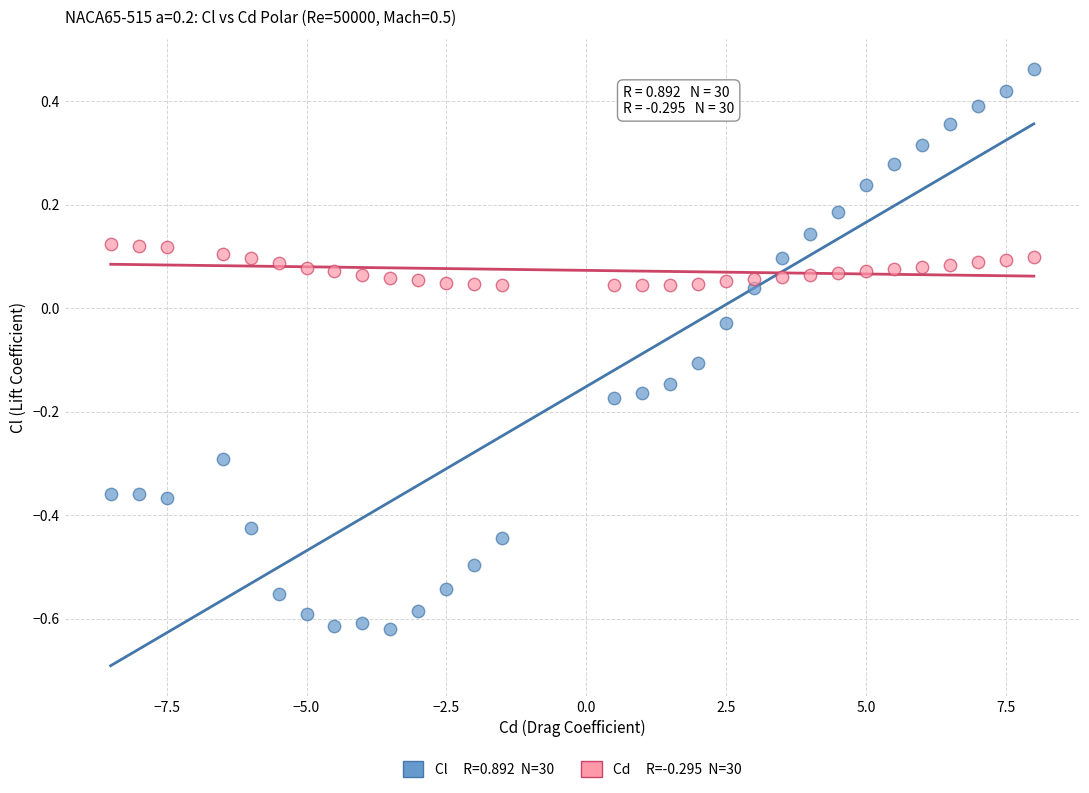

Across all data points, what is the range of X values (max minus min)?

16.5